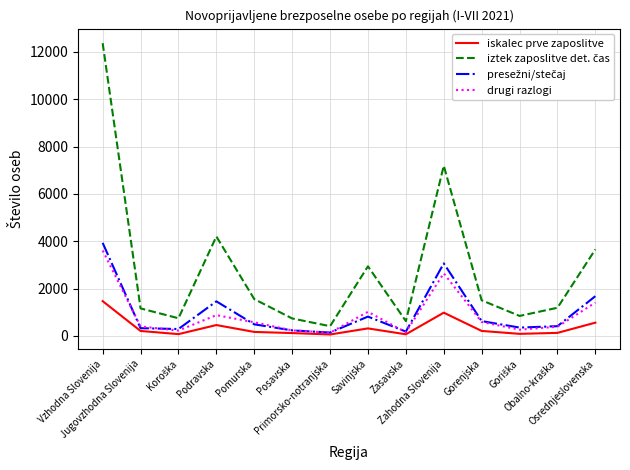

What is the greatest value displayed?

12371